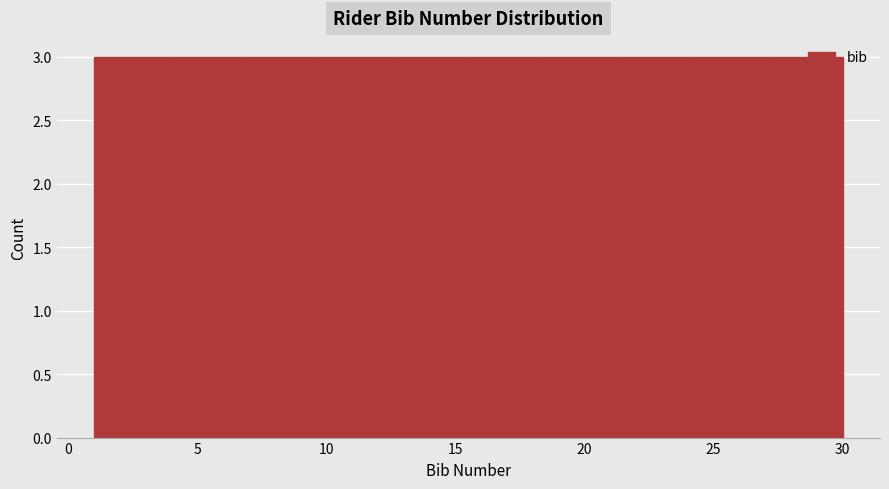

Reading left to right, list every bar in this chart as the range it spans on the x-axis followed by its height. Neither the bar edges nor the heights are printed on the chart, so give them approximately, as read against the axes.

1.0 to 3.9: 3
3.9 to 6.8: 3
6.8 to 9.7: 3
9.7 to 12.6: 3
12.6 to 15.5: 3
15.5 to 18.4: 3
18.4 to 21.3: 3
21.3 to 24.2: 3
24.2 to 27.1: 3
27.1 to 30.0: 3